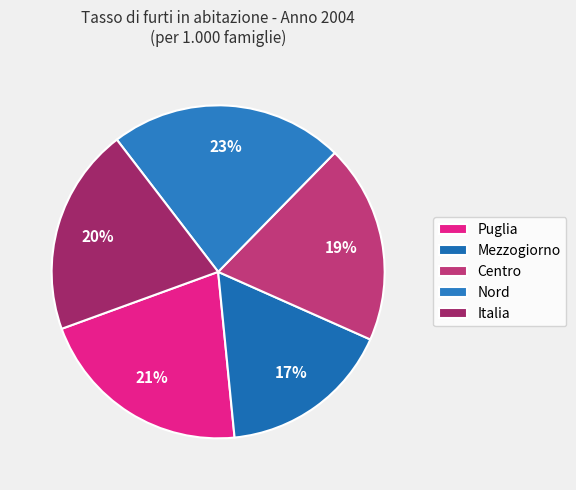

The Mezzogiorno slice represents 11% of the pie. True or false?

False